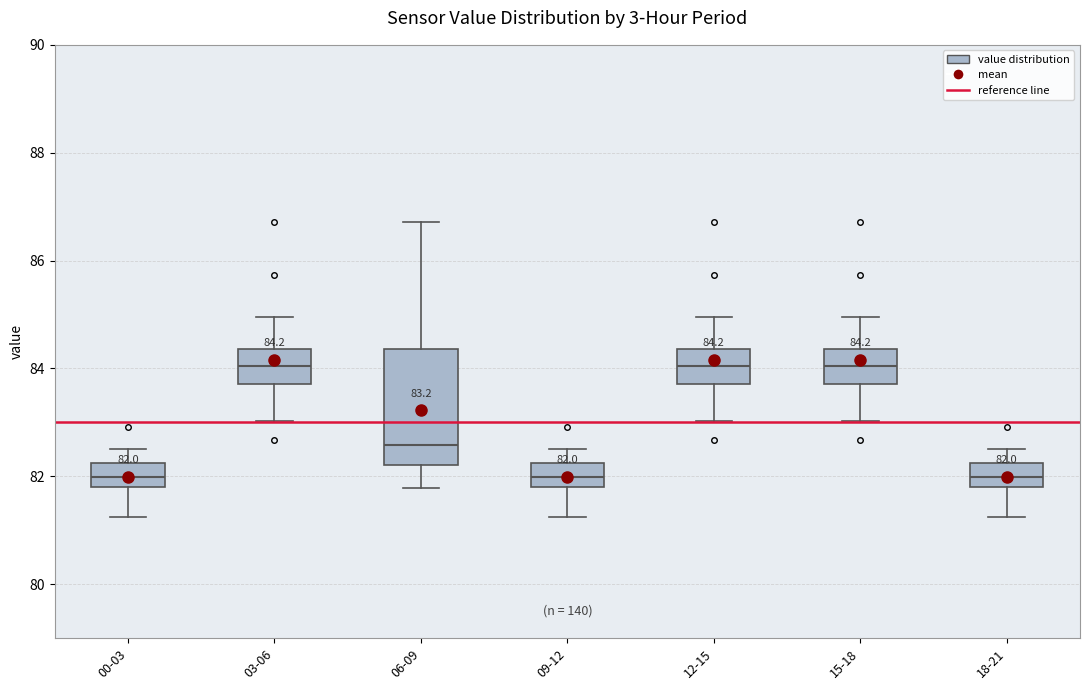

Comparing the boxes themselves (not the whiskers), which one is the tallest?

06-09